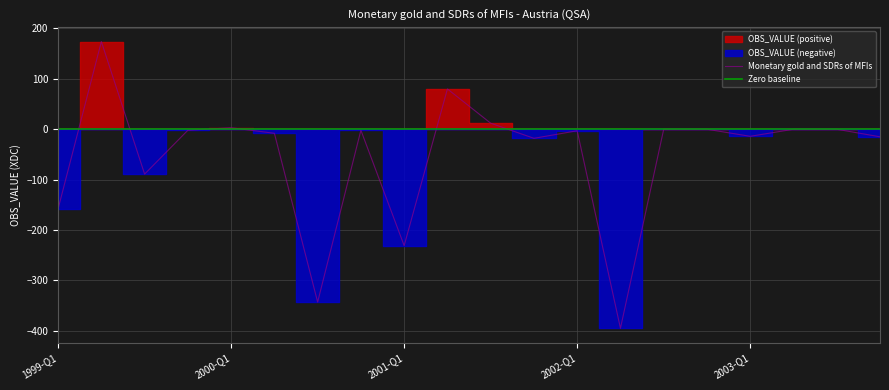

What is the label of the 10th point from the right?

2001-Q3